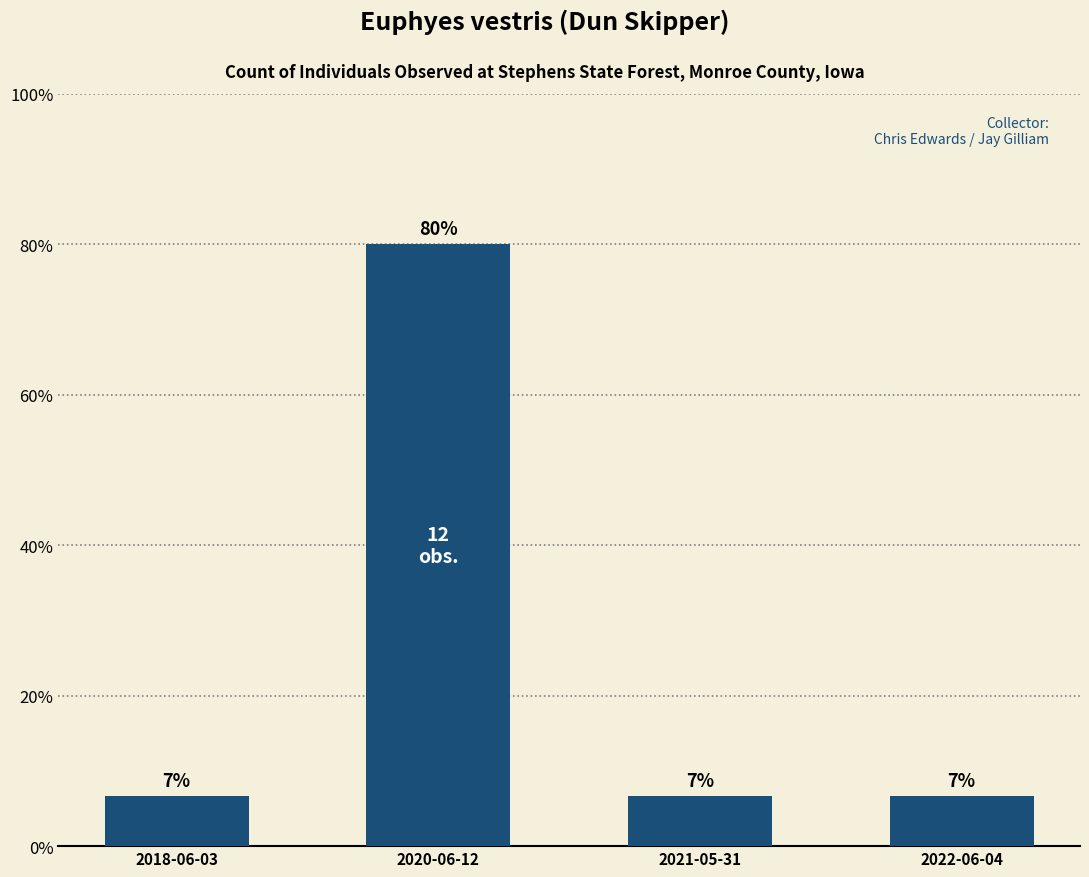

What is the change in value from 2018-06-03 to 2020-06-12?

+73.3